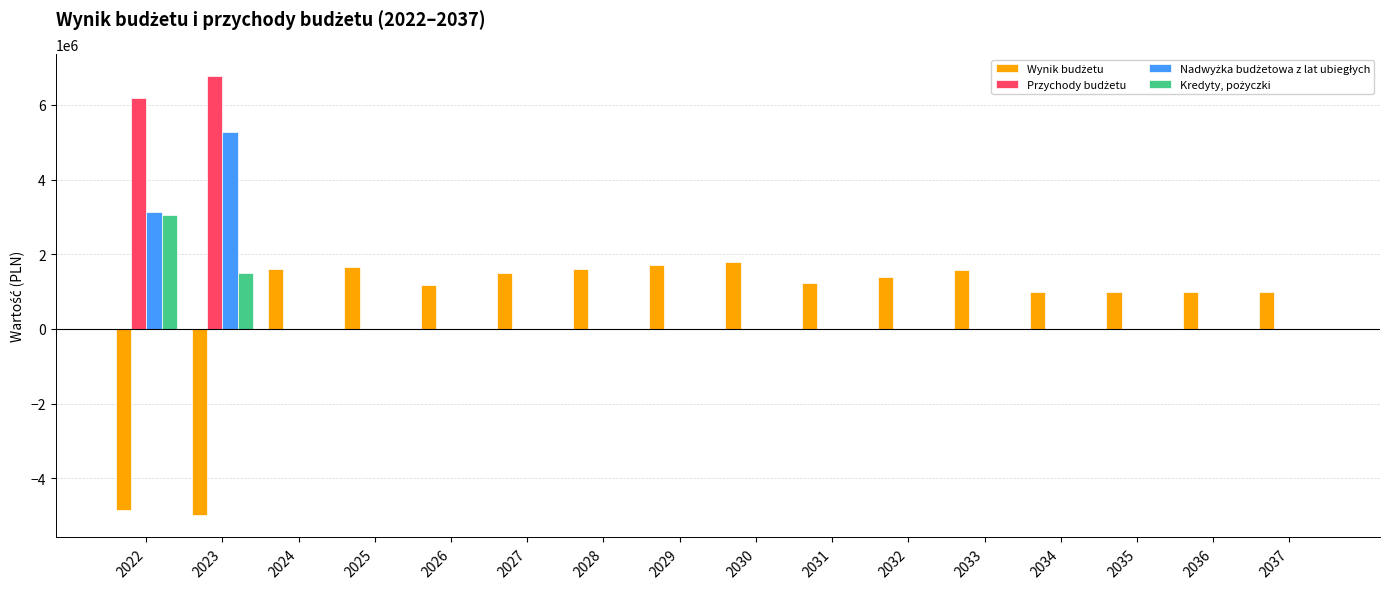

What is the greatest value displayed?

6772436.0